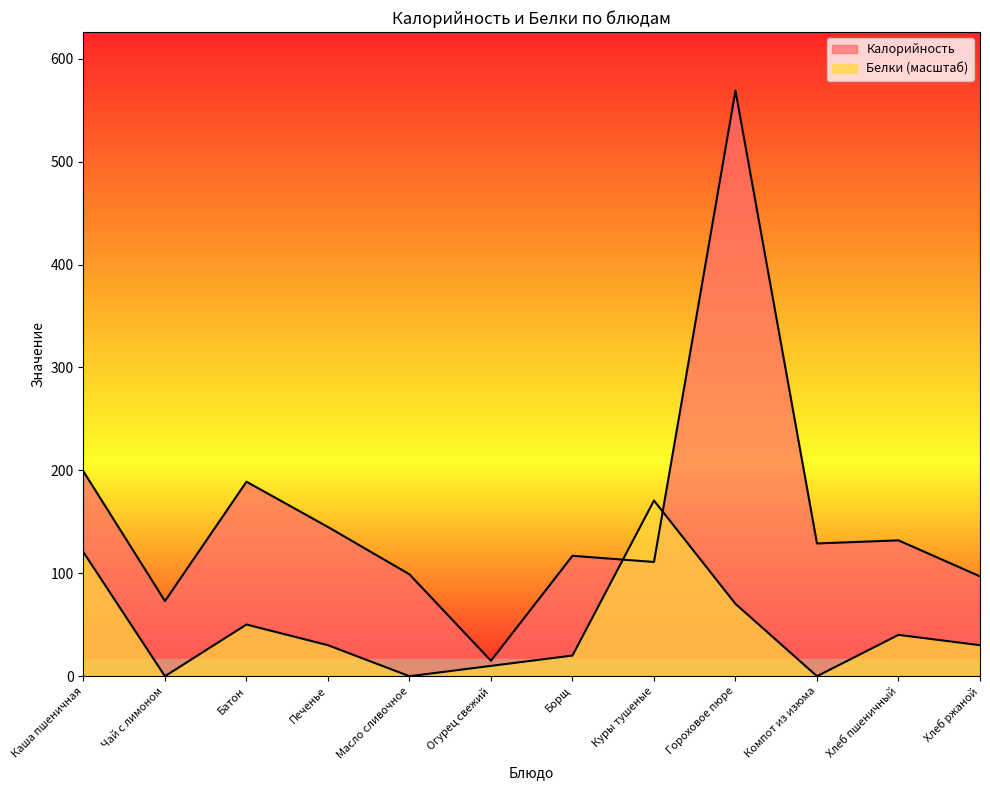

Does the chart have visible grid lines?

No